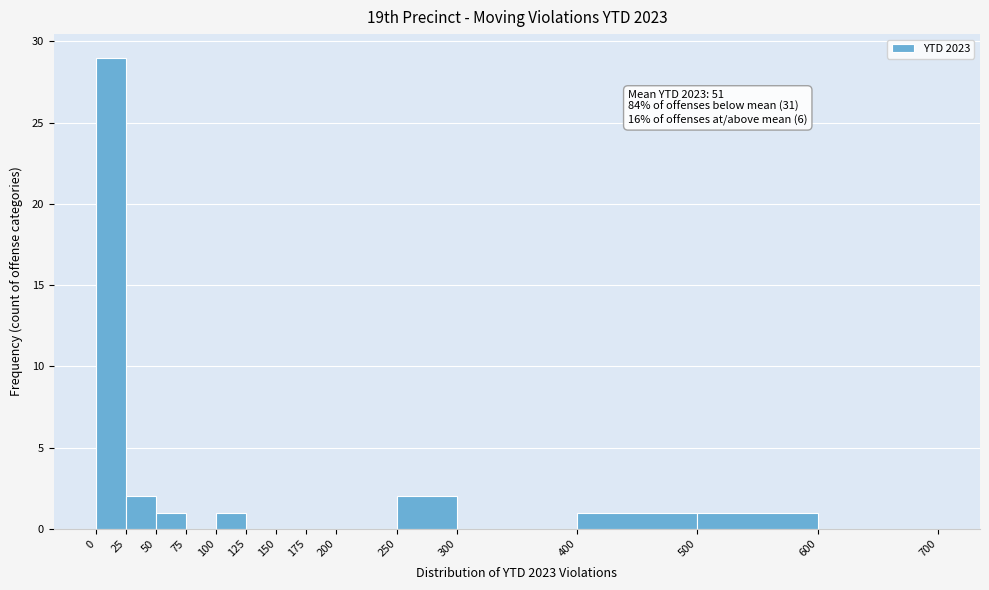

Over which range of the x-axis is the bar tallest?

0 to 25